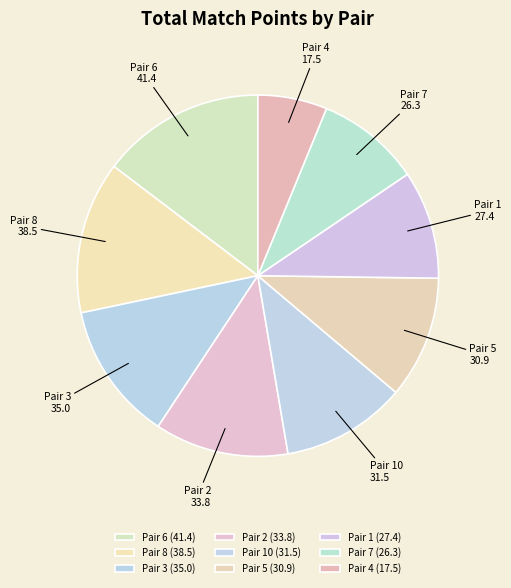

Count the number of slices in the pie.

9